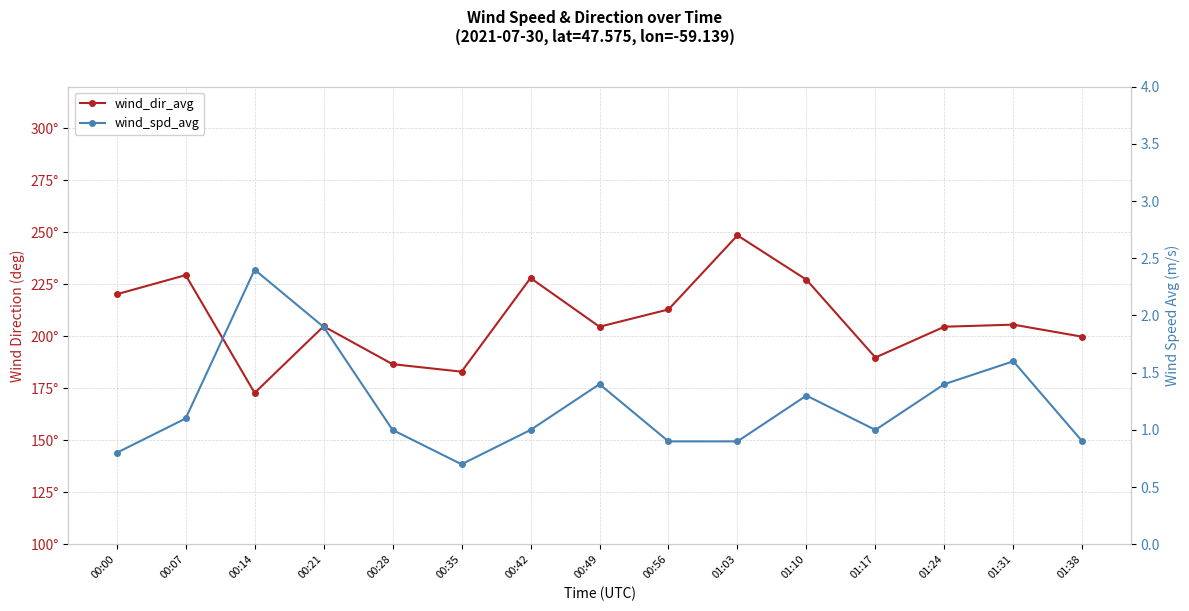

What is the smallest value displayed?

0.7